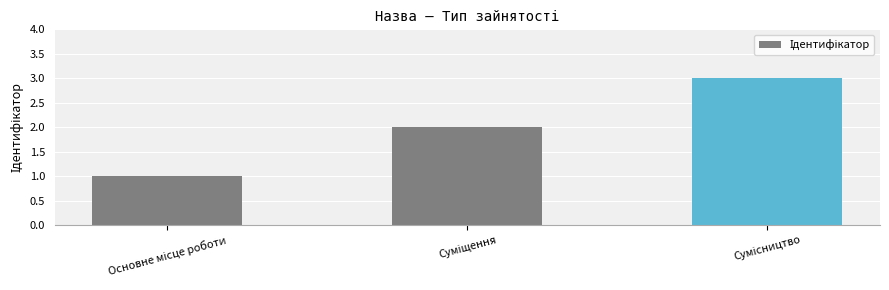

What is the sum of all values?

6